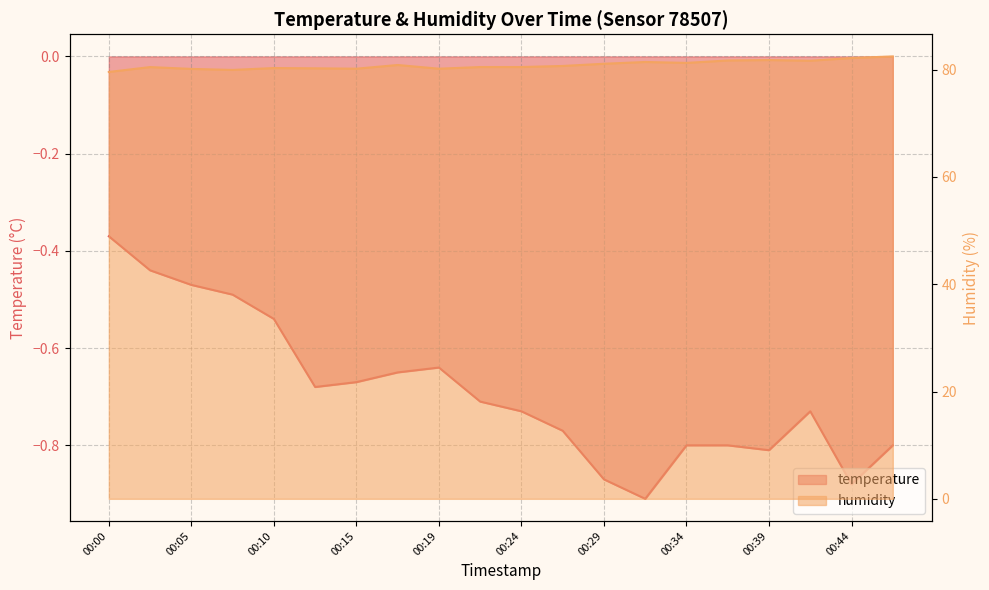

At 00:34, list the series in order from smallest to largest.

temperature, humidity